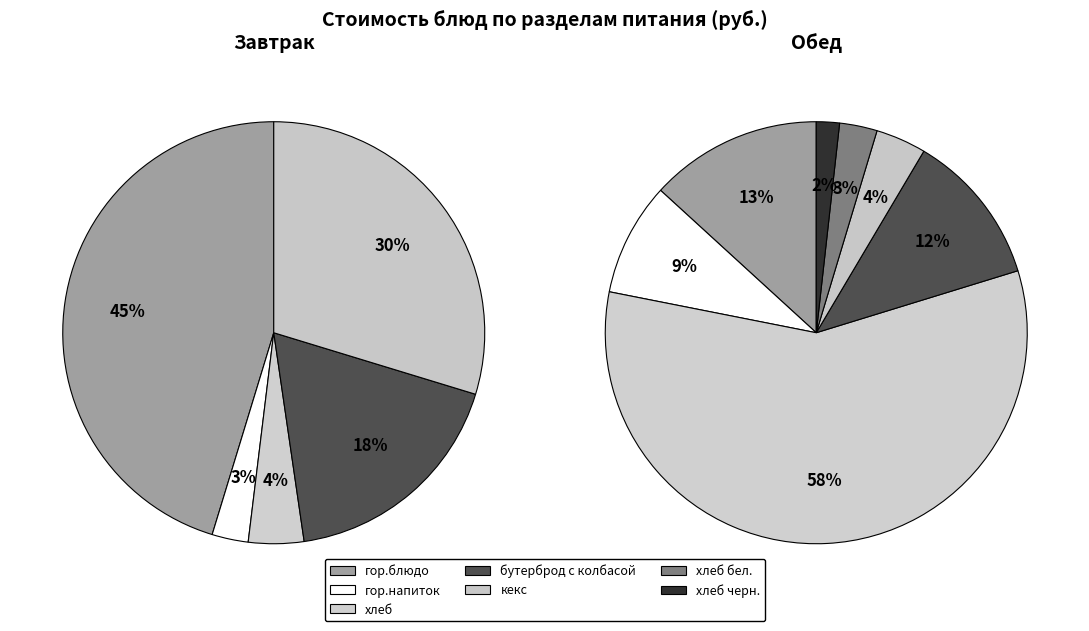

True or false: бутерброд с колбасой accounts for 1% of the total.

False